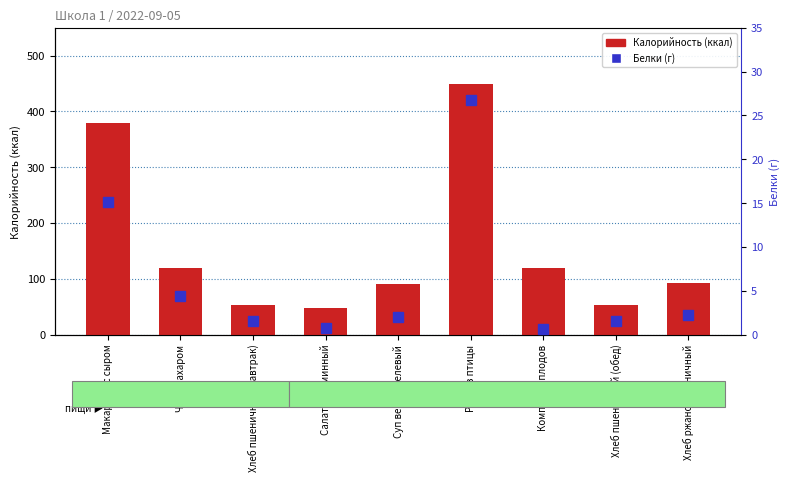

At which label is Белки closest to 13?

Макароны с сыром